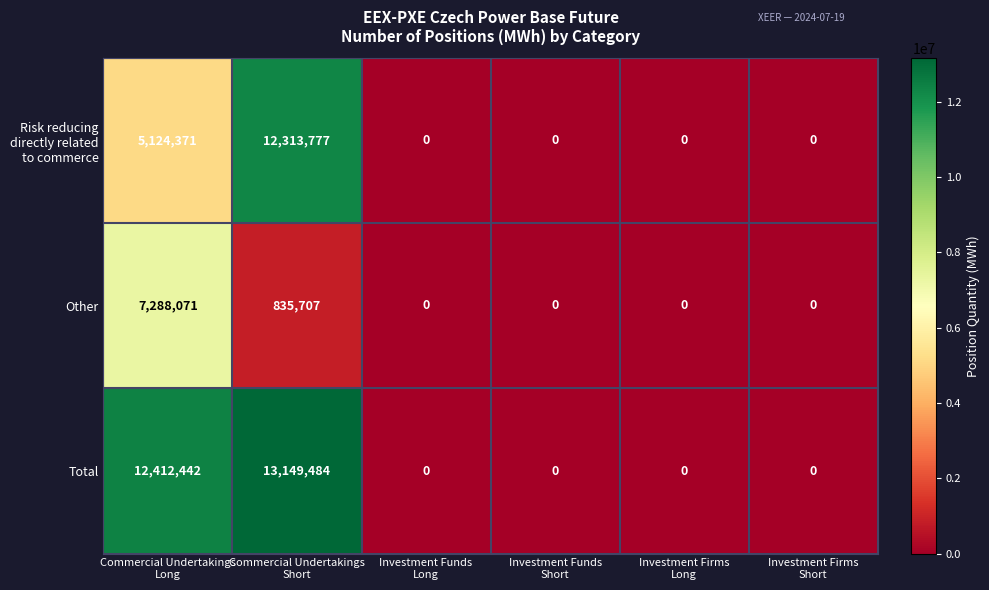

Which series has the widest spread of values?

Total